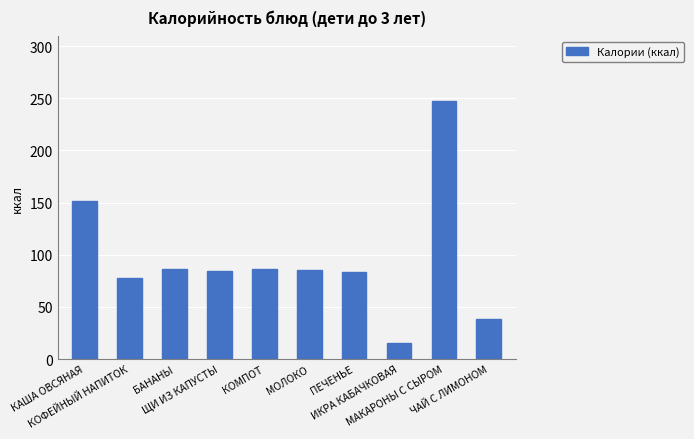

What is the smallest value displayed?

15.0